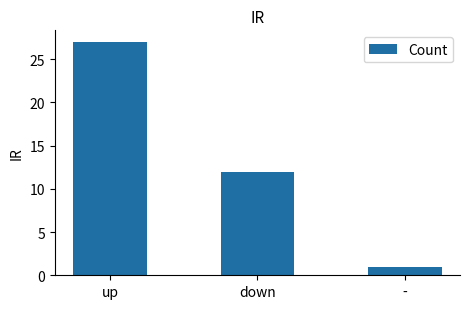

The chart shows a value of 0 at -. True or false?

False